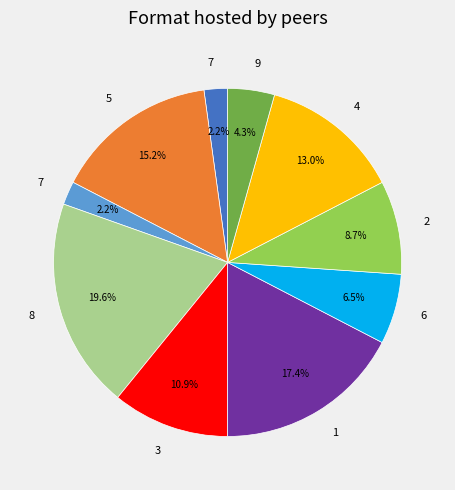

Does any single category account for the majority?

No